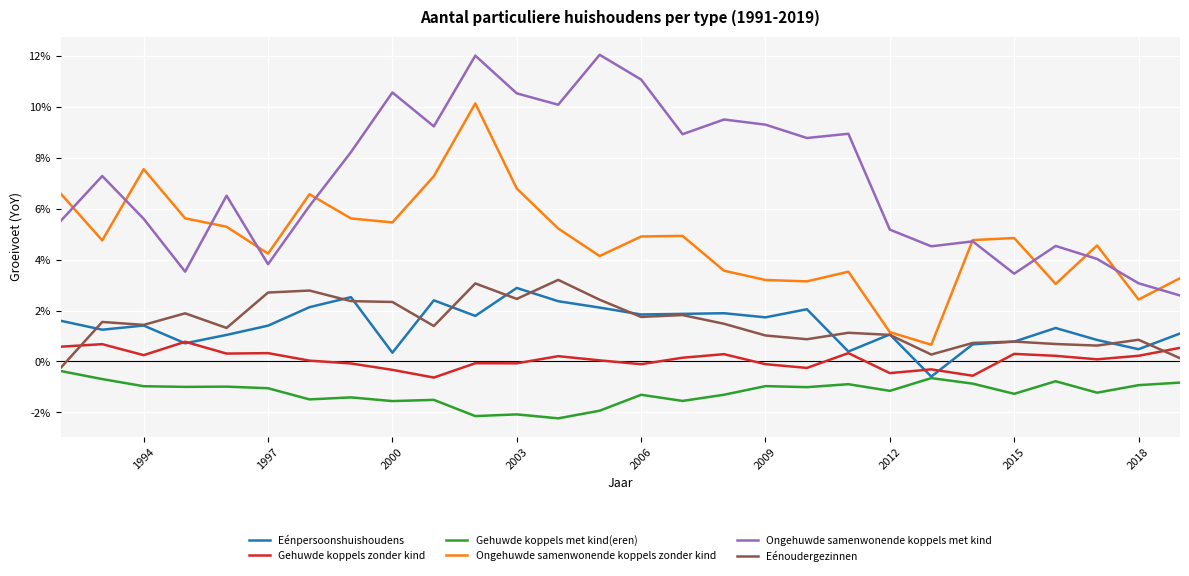

What are all the series names shown in the legend?

Eénpersoonshuishoudens, Gehuwde koppels zonder kind, Gehuwde koppels met kind(eren), Ongehuwde samenwonende koppels zonder kind, Ongehuwde samenwonende koppels met kind, Eénoudergezinnen